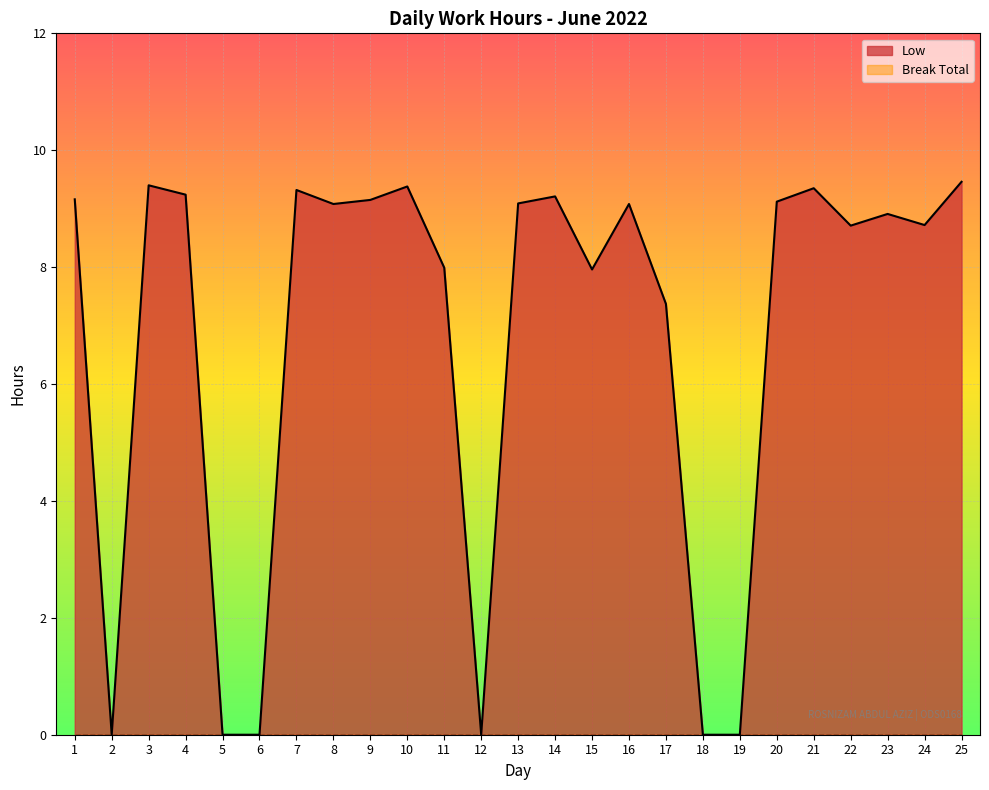

Reading right to left, transcribe all the data shown in this chart.

9.5	8.7	8.9	8.7	9.3	9.1	0.0	0.0	7.4	9.1	8.0	9.2	9.1	0.0	8.0	9.4	9.2	9.1	9.3	0.0	0.0	9.2	9.4	0.0	9.2